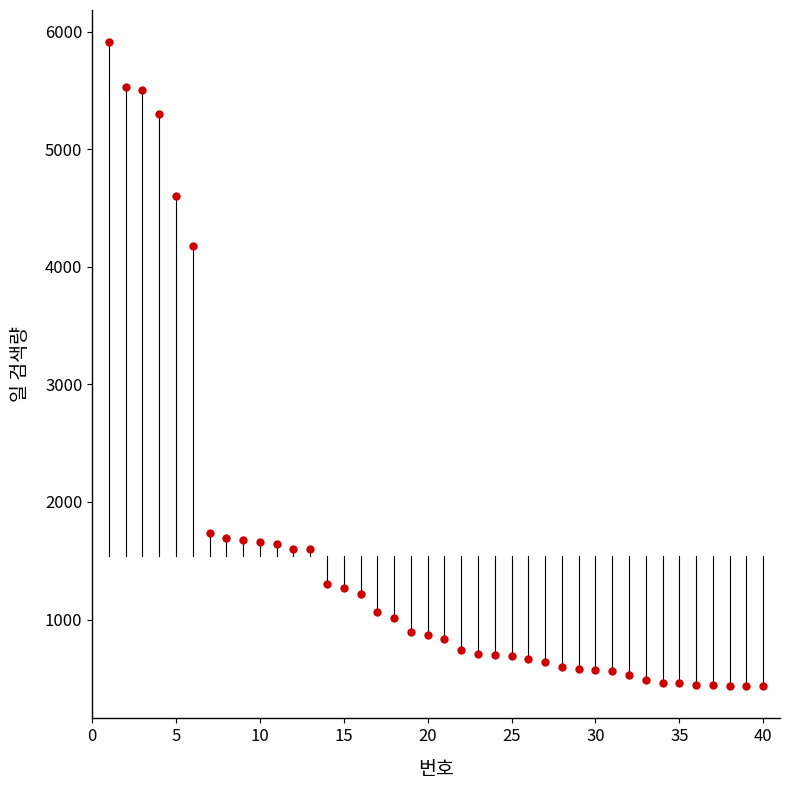

What Y value in the scatter plot is closest to 3171?

4173